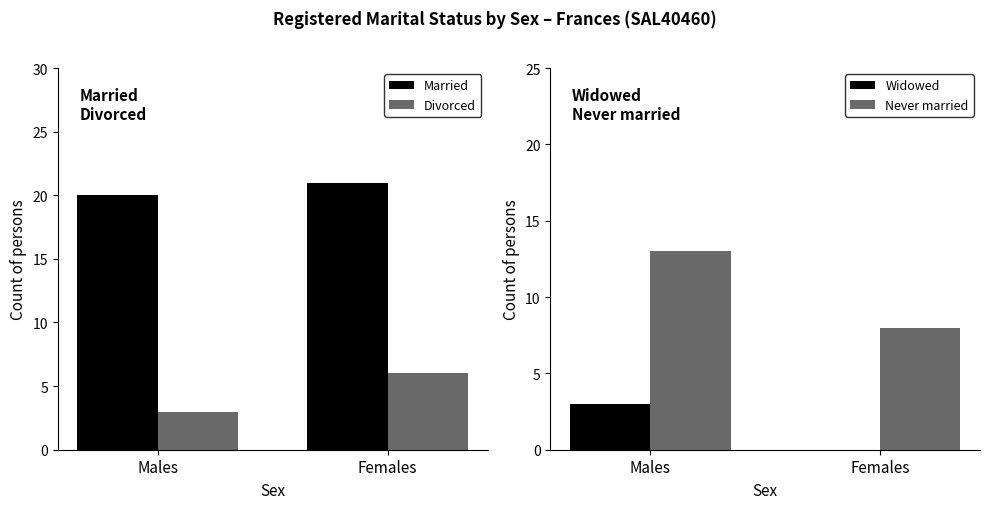

Does the chart contain stacked bars?

No